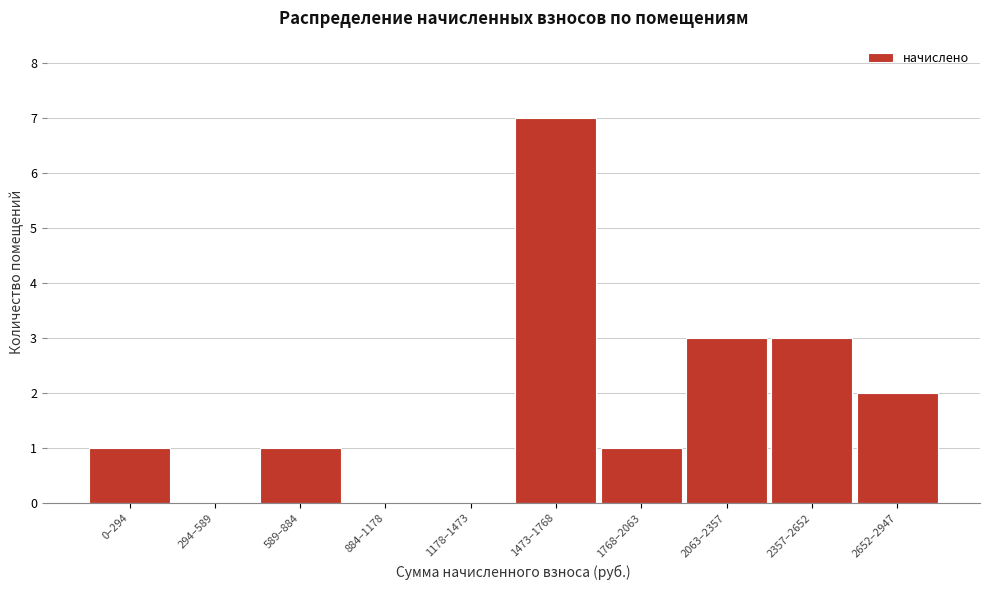

Reading left to right, list all the values displayed in this chart.

0–294=1	294–589=0	589–884=1	884–1178=0	1178–1473=0	1473–1768=7	1768–2063=1	2063–2357=3	2357–2652=3	2652–2947=2